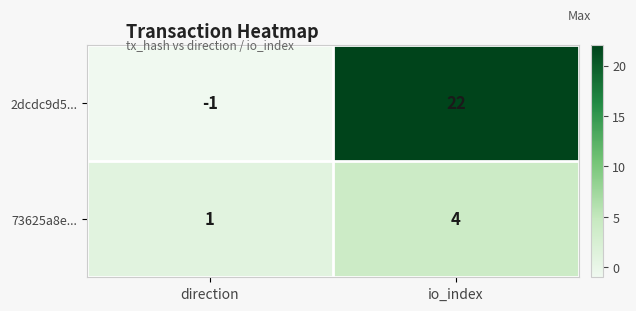

Reading left to right, transcribe all the data shown in this chart.

2dcdc9d5...: -1	22
73625a8e...: 1	4